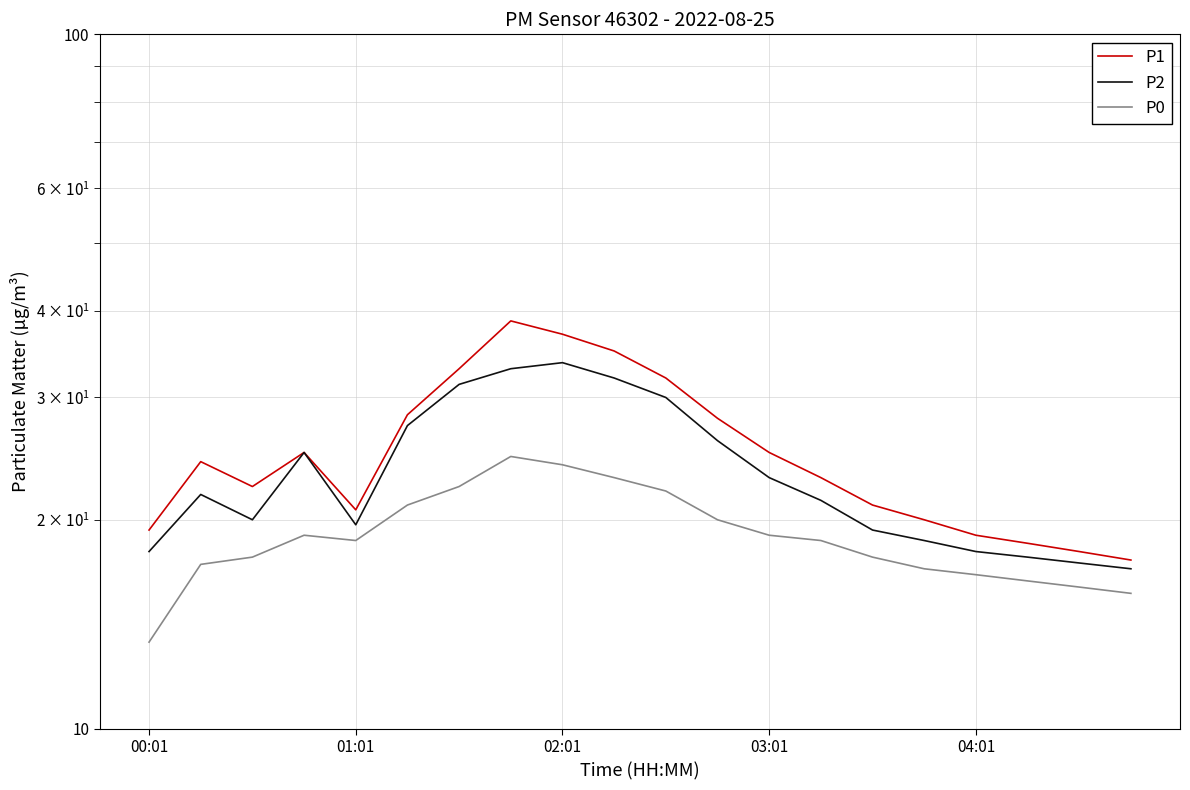

What are all the series names shown in the legend?

P1, P2, P0